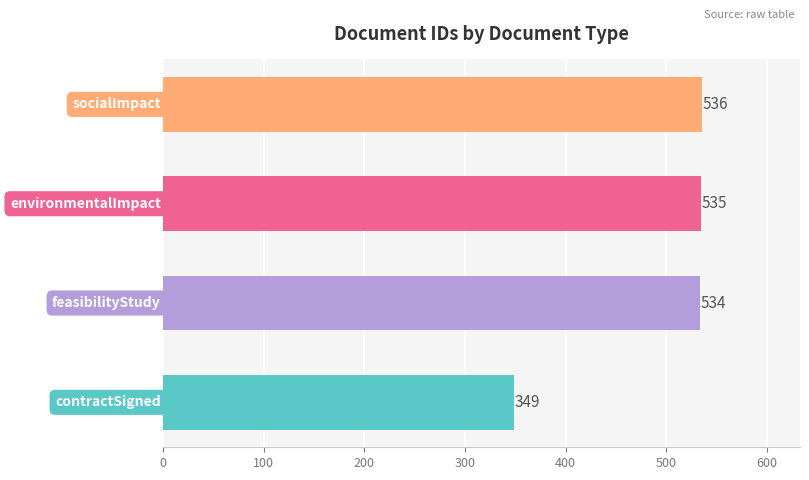

What is the maximum value shown in the chart?

536